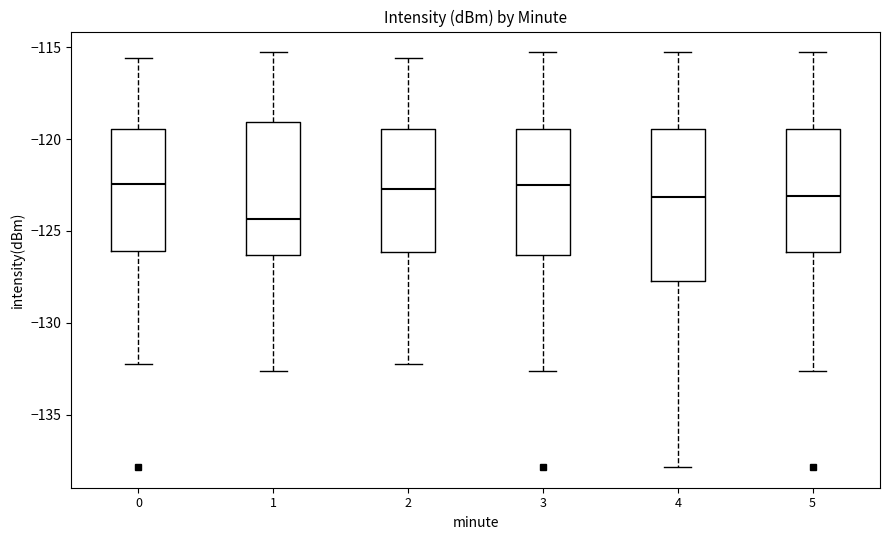

Reading left to right, transcribe this box plot: for each box, give where its median line is, the range the box spans, and where its two whiskers end, as read against the y-axis. The values are not printed on the chart, so give them approximately, as read against the axis.

0: median -122.5, box -126.0 to -119.5, whiskers -132.5 to -115.5
1: median -124.5, box -126.5 to -119.0, whiskers -132.5 to -115.5
2: median -122.5, box -126.0 to -119.5, whiskers -132.5 to -115.5
3: median -122.5, box -126.5 to -119.5, whiskers -132.5 to -115.5
4: median -123.0, box -127.5 to -119.5, whiskers -138.0 to -115.5
5: median -123.0, box -126.0 to -119.5, whiskers -132.5 to -115.5